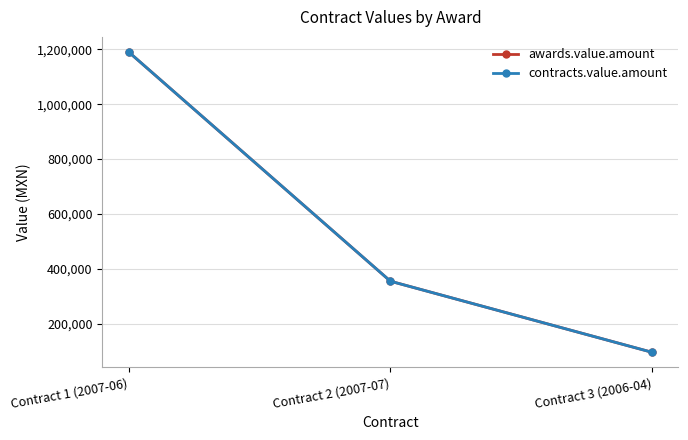

At how many categories does at least one series exceed 685833?

1